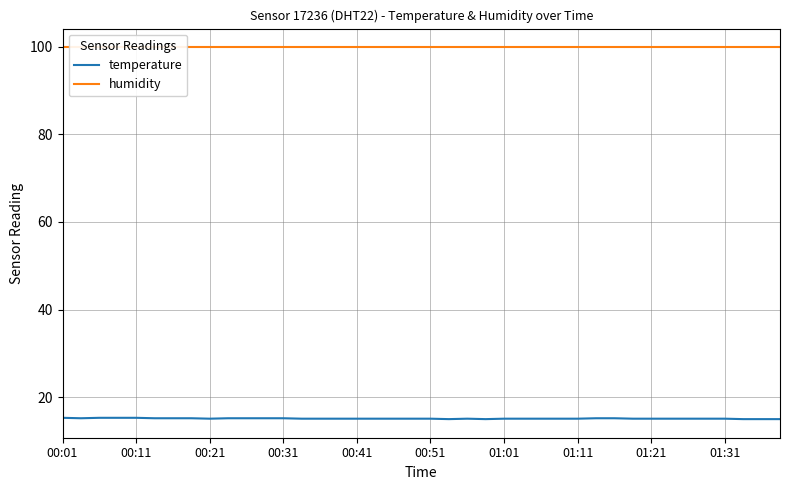

Is this an area chart (filled region under the line)?

No